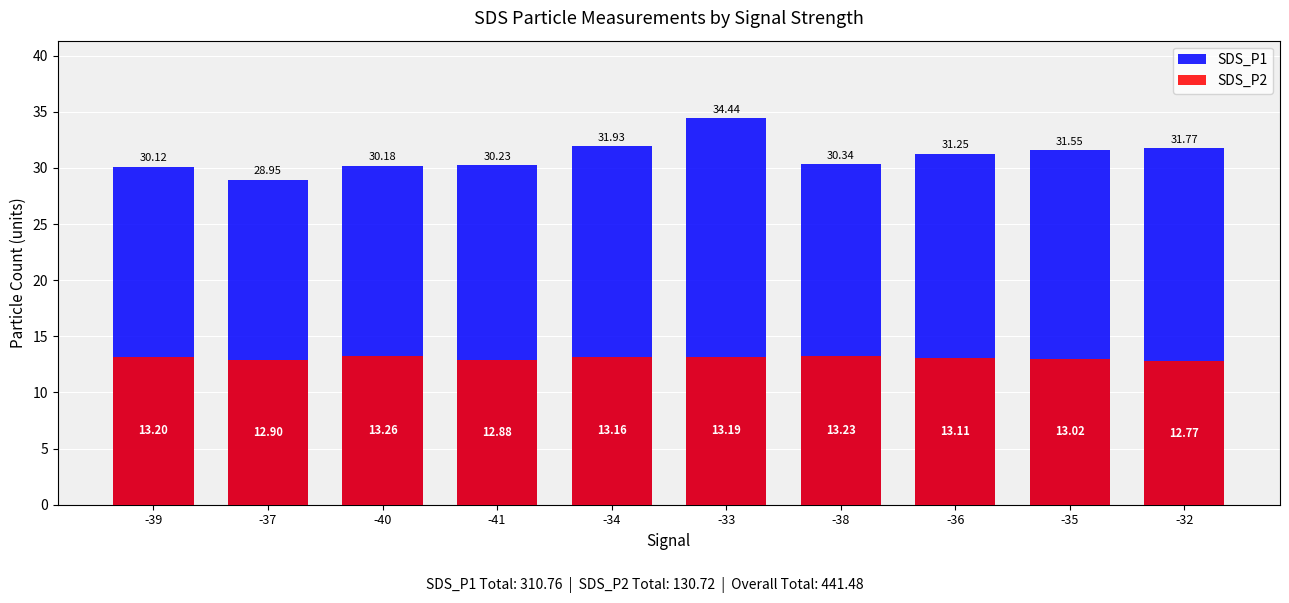

What is the label of the 7th bar from the right?

-41